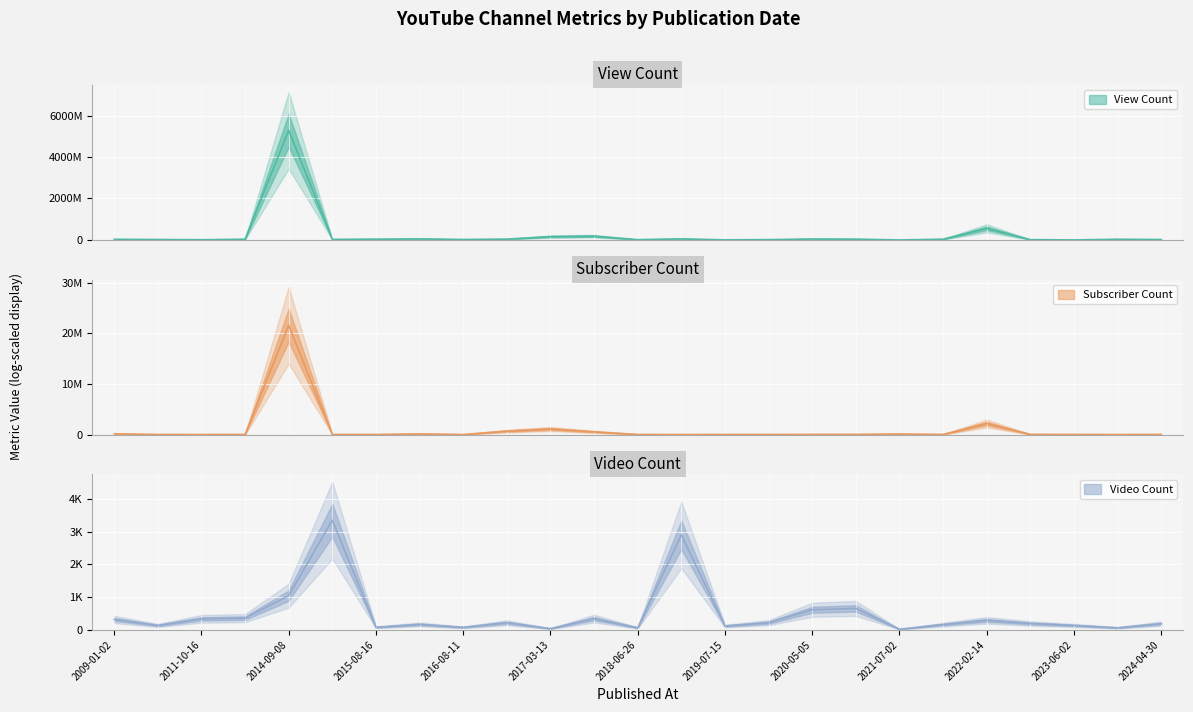

What is the approximate value of Subscriber Count at 2014-09-08?

21600000